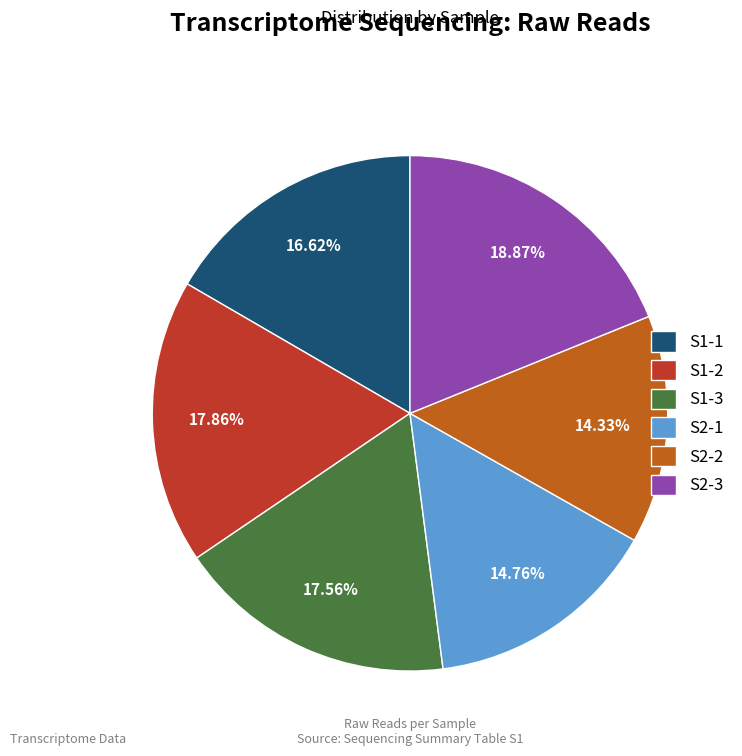

To the nearest percent, what is the average slice percentage?

17%